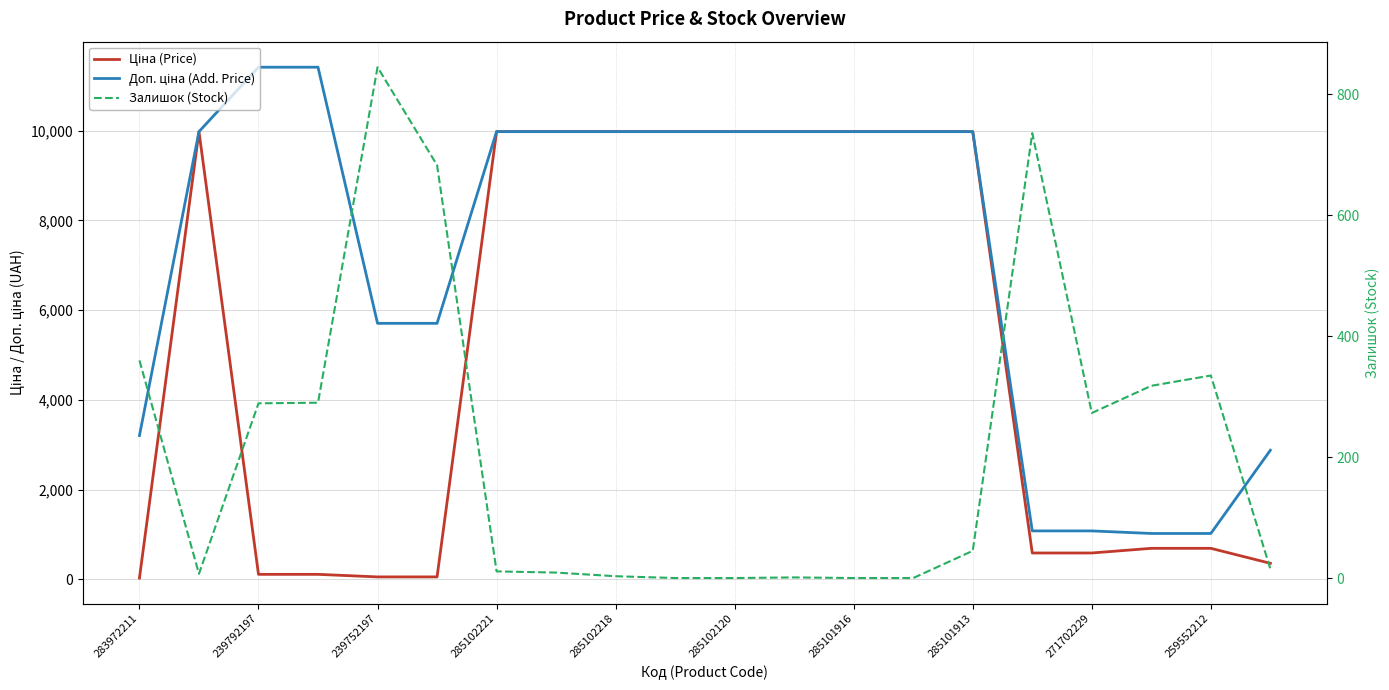

Which series has the largest total across all categories?

Доп. ціна (Add. Price)